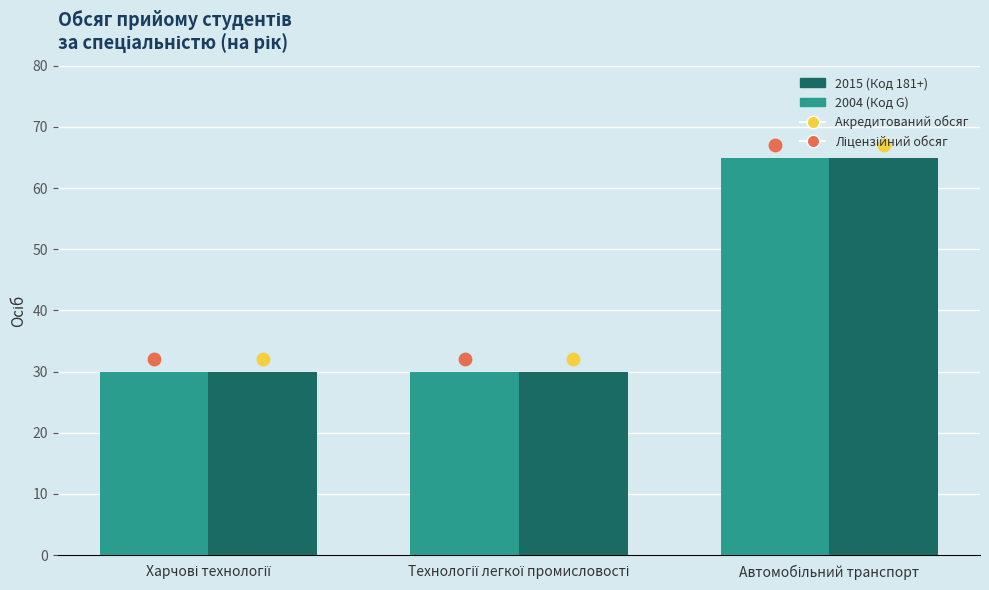

Which series contains the highest Y value?

2004 (Код G)